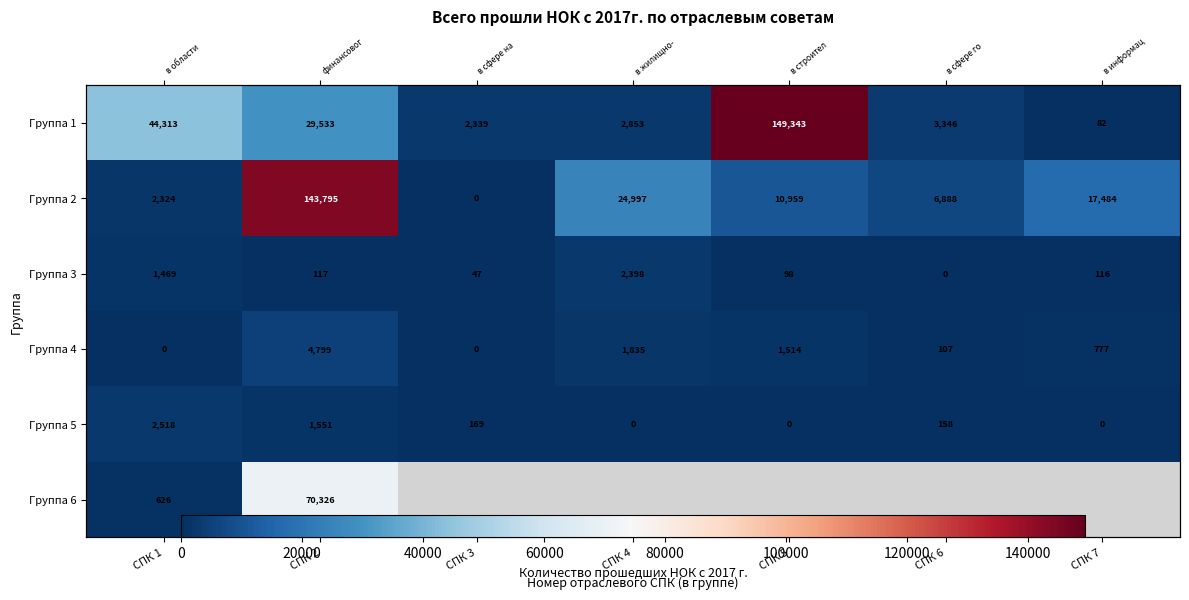

Is the value of Группа 5 at СПК 6 greater than the value of Группа 1 at СПК 5?

No